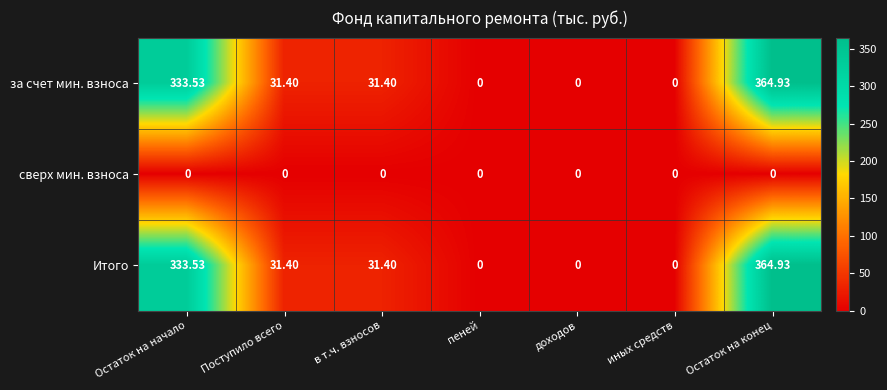

Which label corresponds to the largest value in the chart?

Остаток на конец